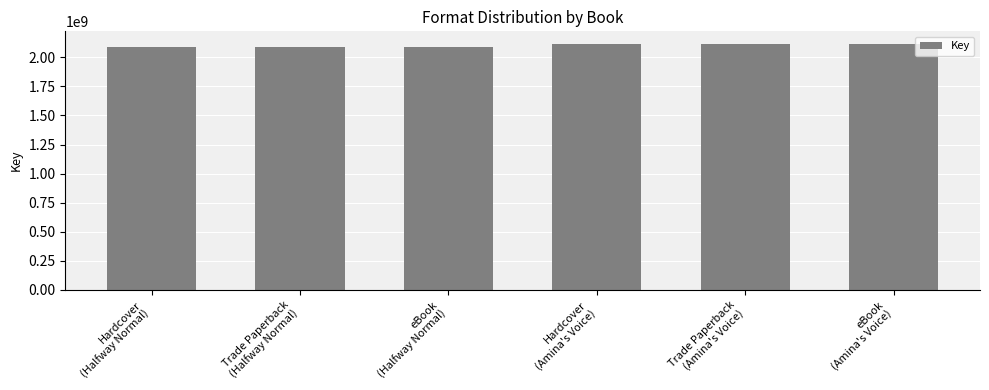

What is the value of the 2nd bar from the left?

2085914975